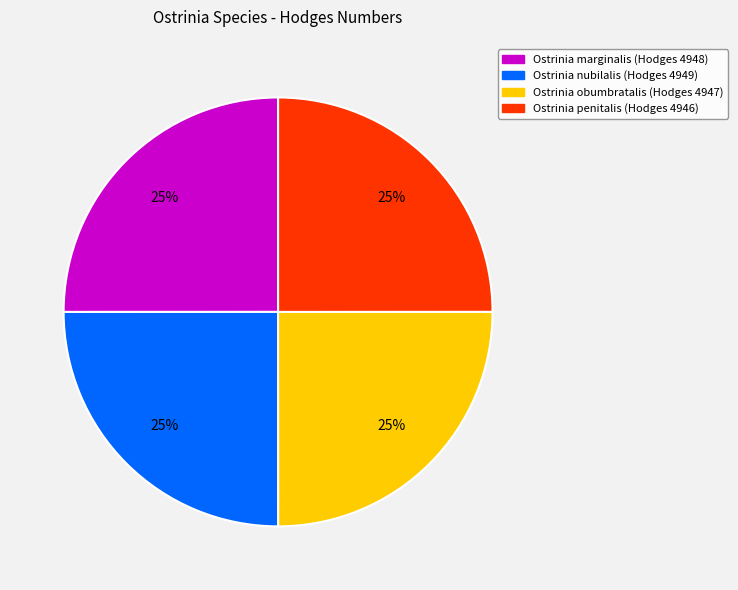

Is there a majority slice in this chart?

No